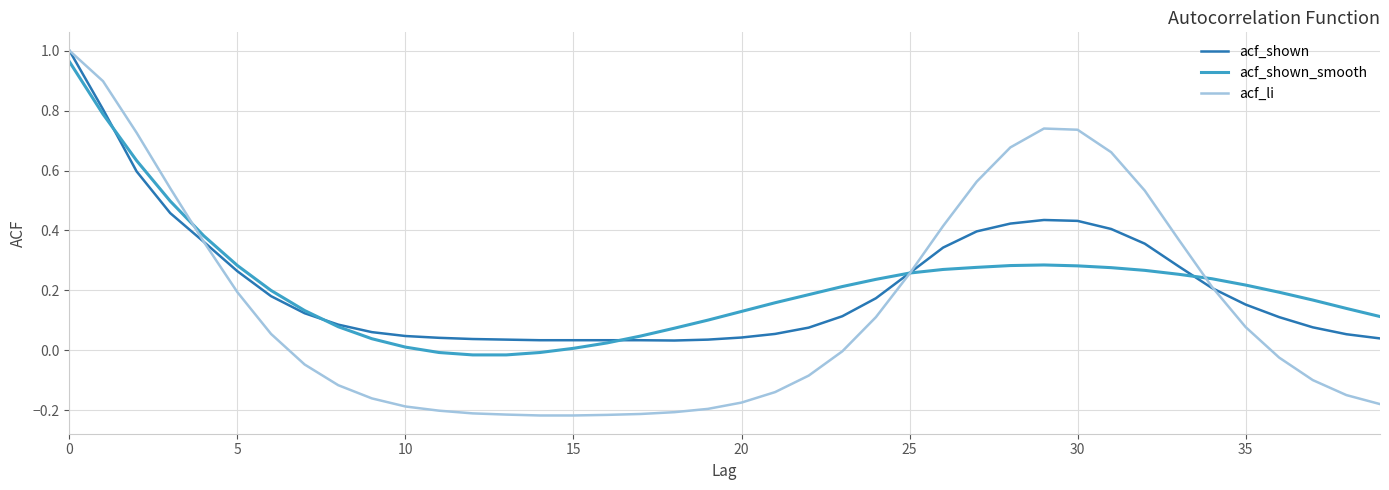

Which series has the largest range (max minus min)?

acf_li